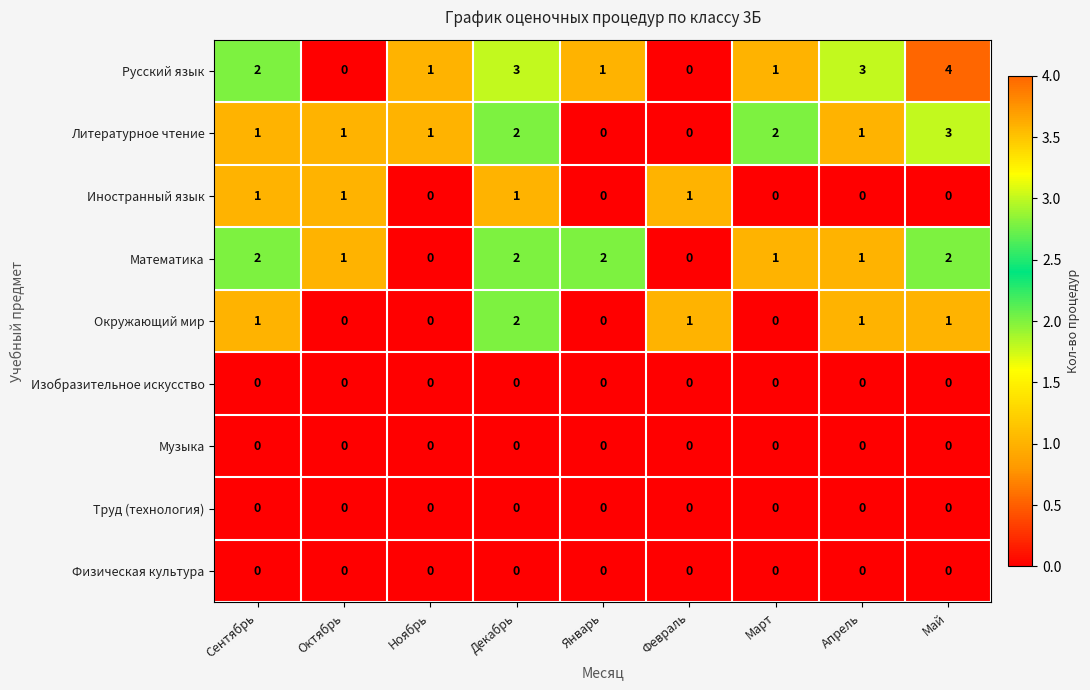

Which series has the largest total across all categories?

Русский язык